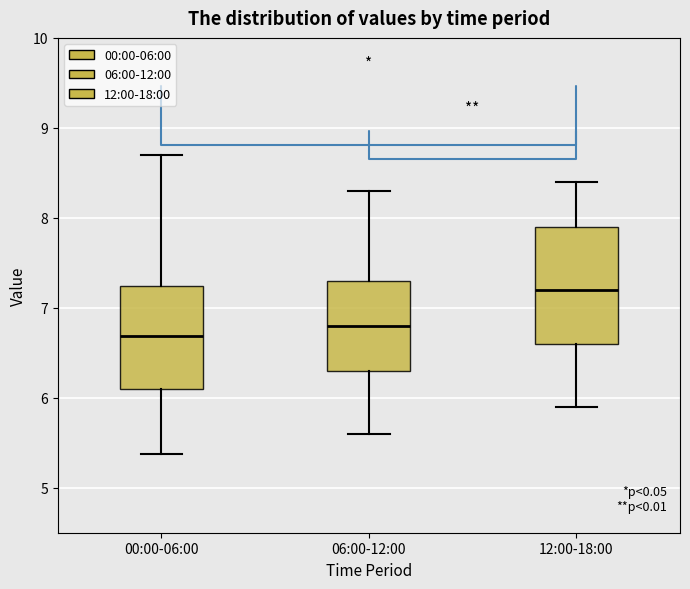

Comparing the boxes themselves (not the whiskers), which one is the tallest?

12:00-18:00